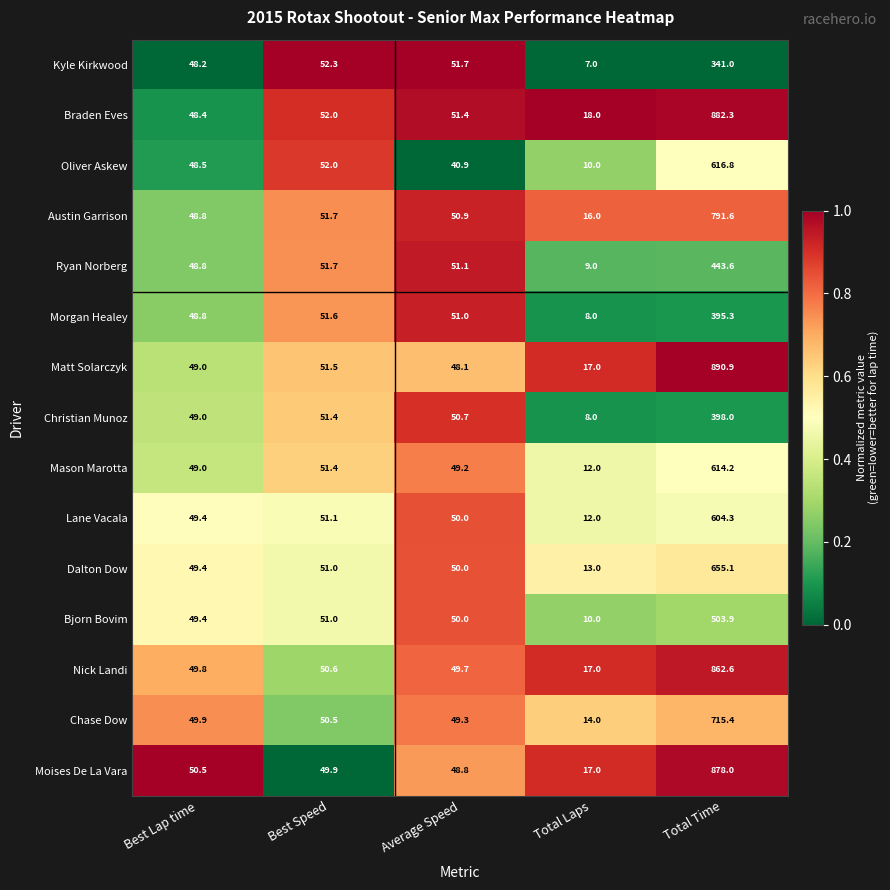

The value of Austin Garrison at Average Speed is 34.4. True or false?

False